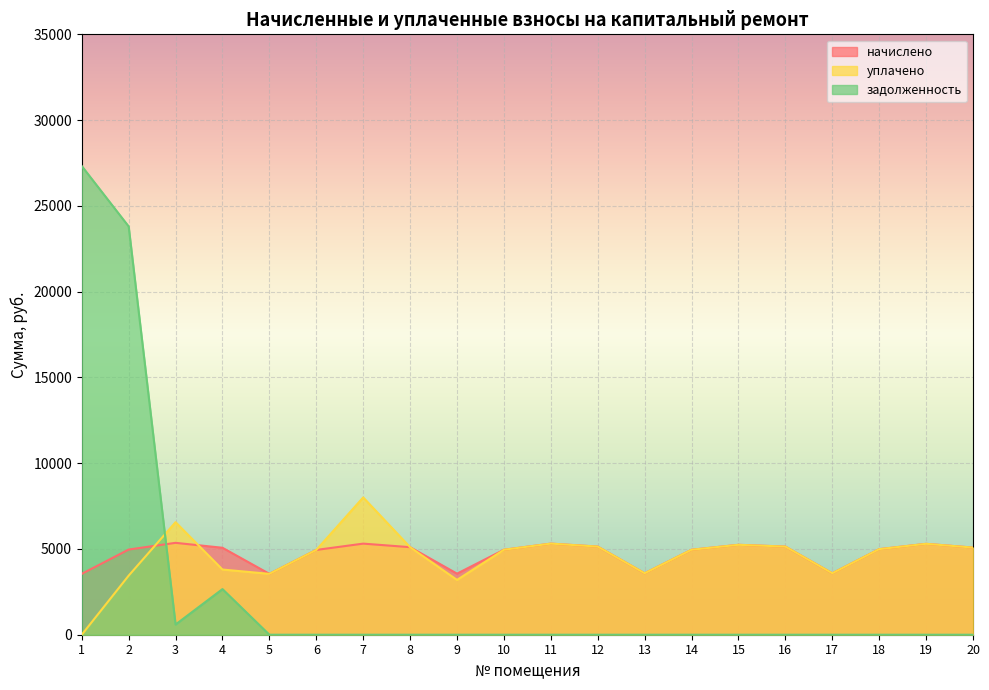

What are all the series names shown in the legend?

начислено, уплачено, задолженность